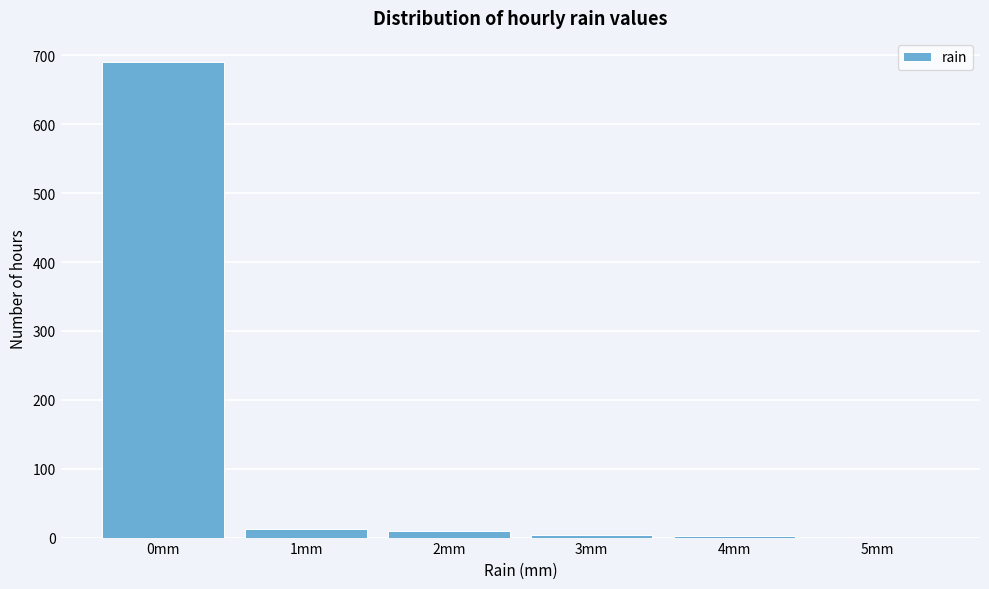

What is the sum of all values?

720